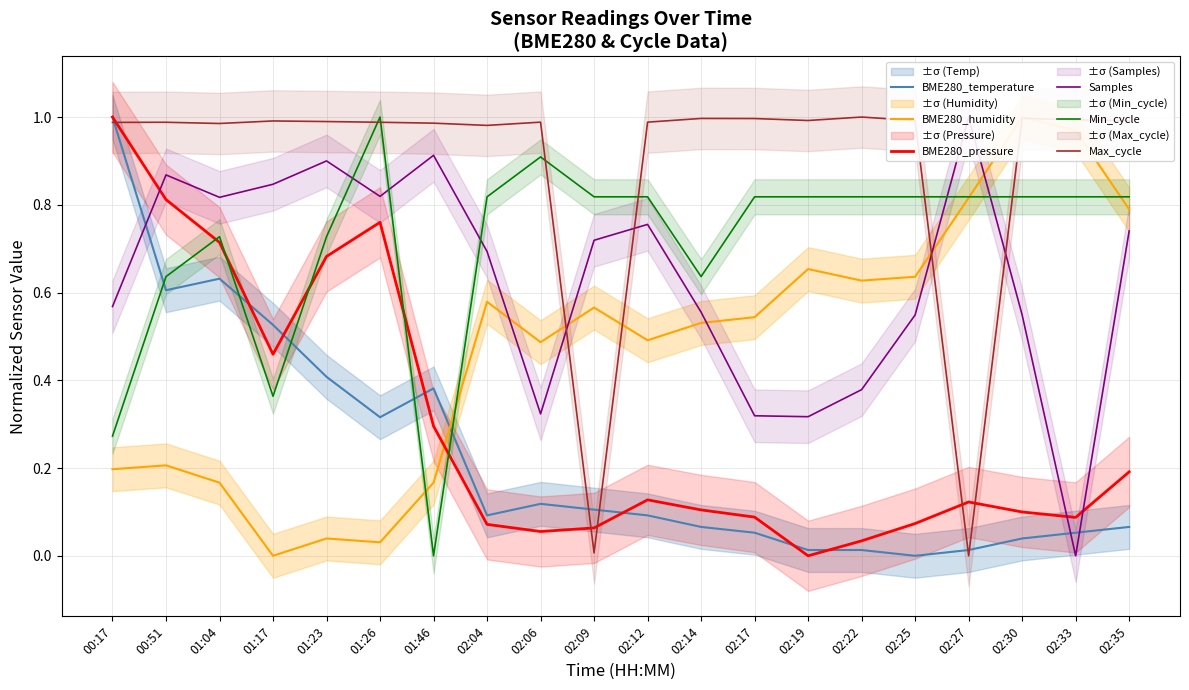

Rank the series by their maximum value, from highest to lowest.

BME280_temperature, BME280_humidity, BME280_pressure, Samples, Min_cycle, Max_cycle